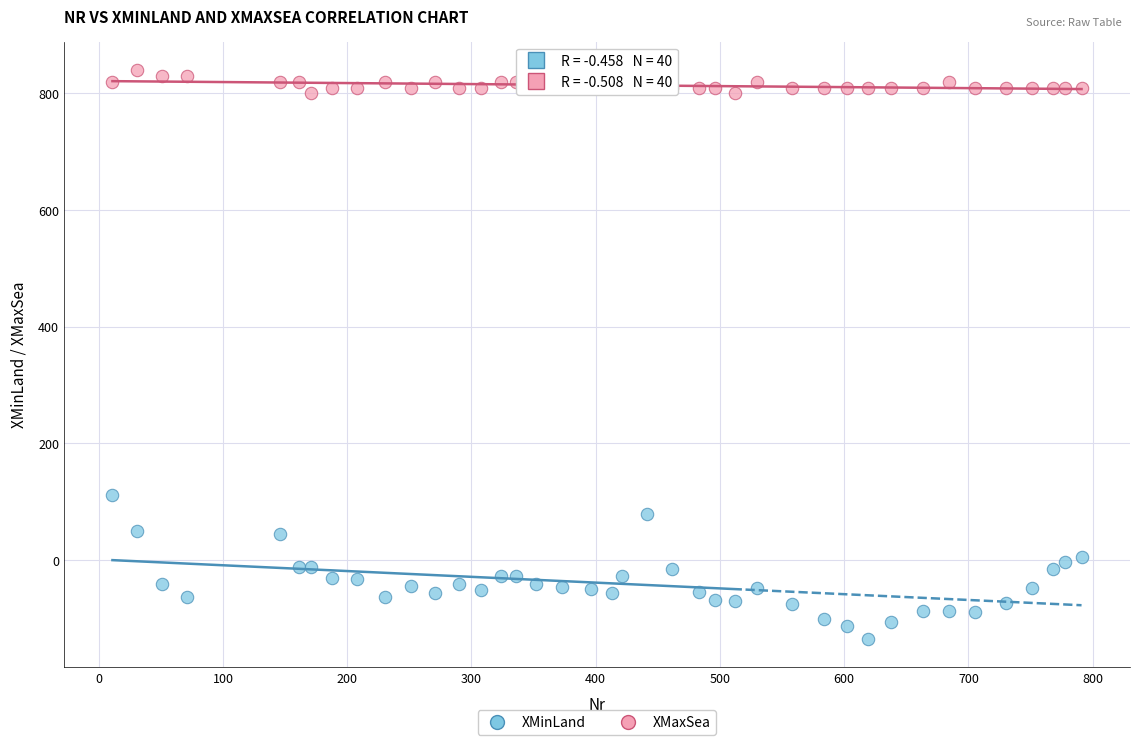

Which series reaches the maximum Y coordinate?

XMaxSea